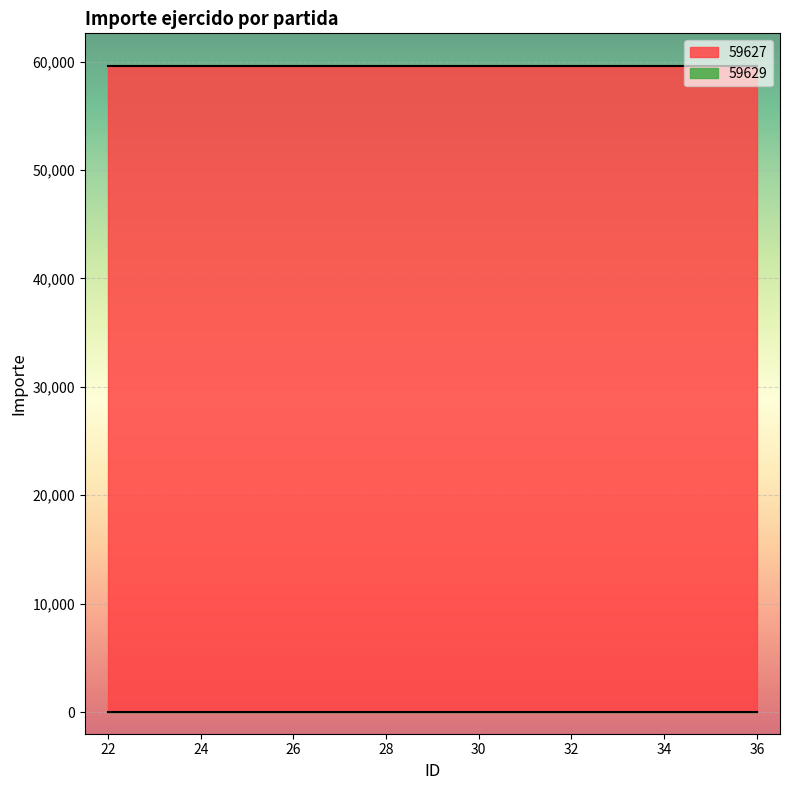

Which series has the largest total across all categories?

59627